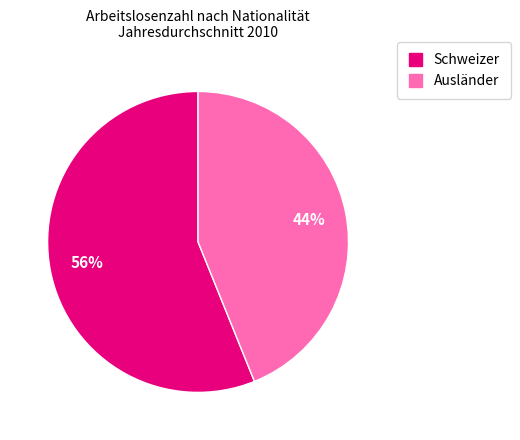

How many slices are in this pie chart?

2